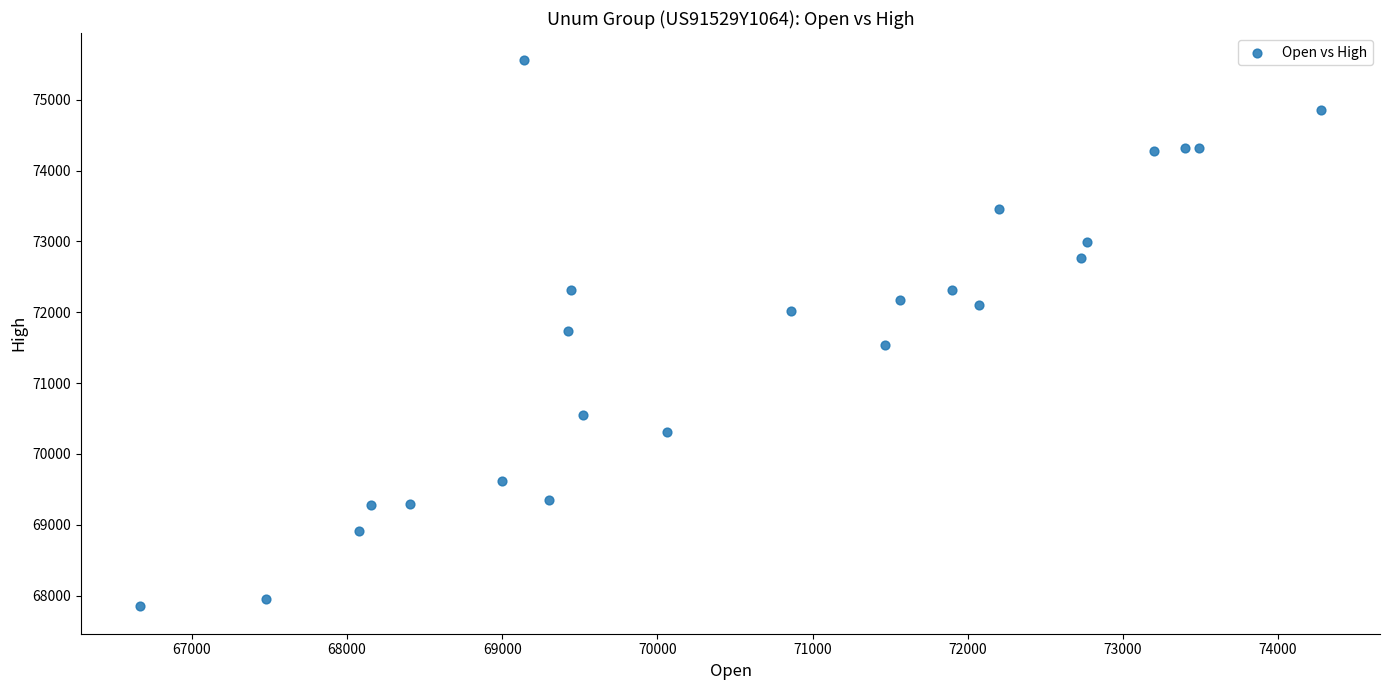

What is the range of Y values (max minus min)?

7707